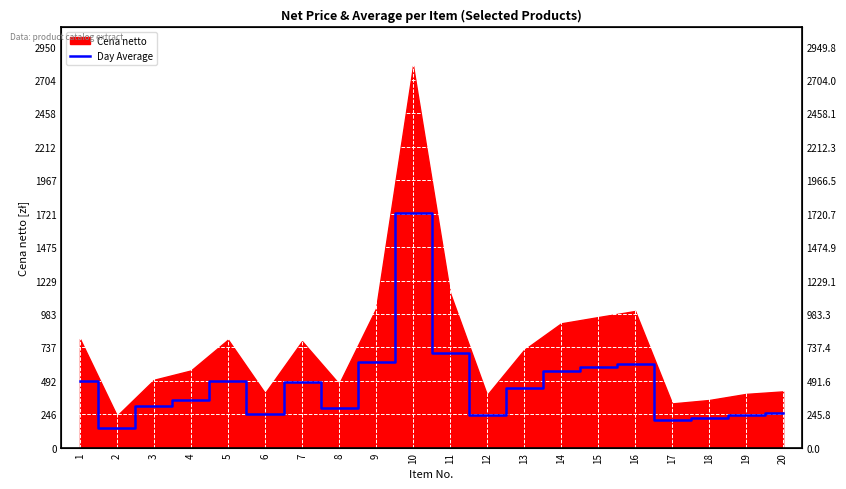

How many lines are shown in the chart?

1